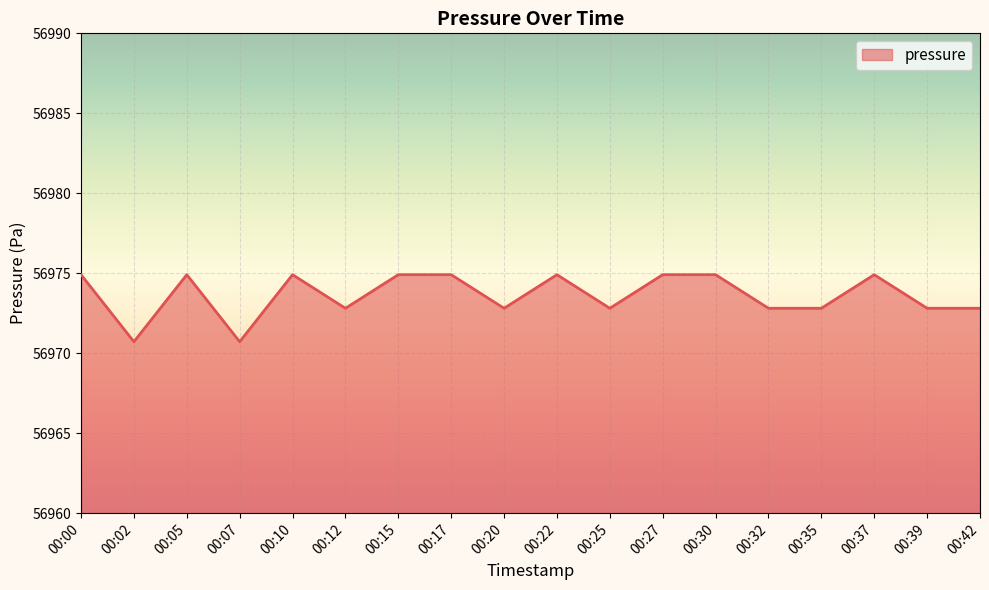

What is the difference between the values at 00:27 and 00:32?

2.1